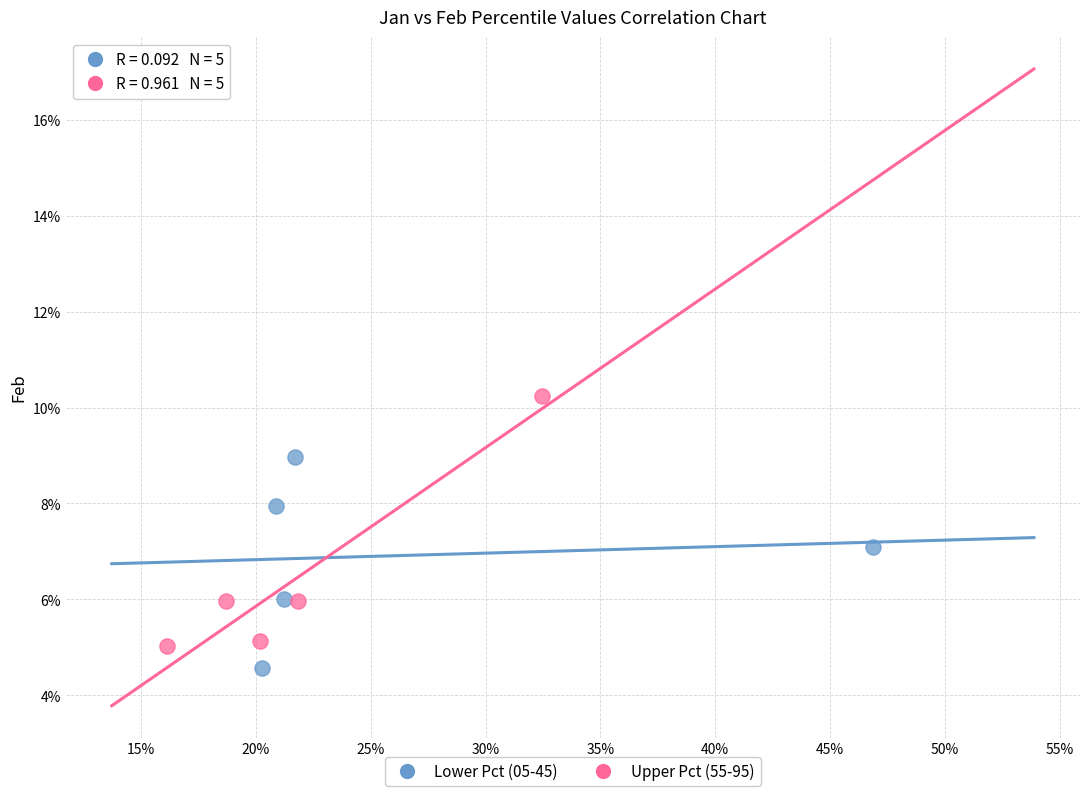

Which series has the widest spread of Y values?

Upper Pct (55-95)